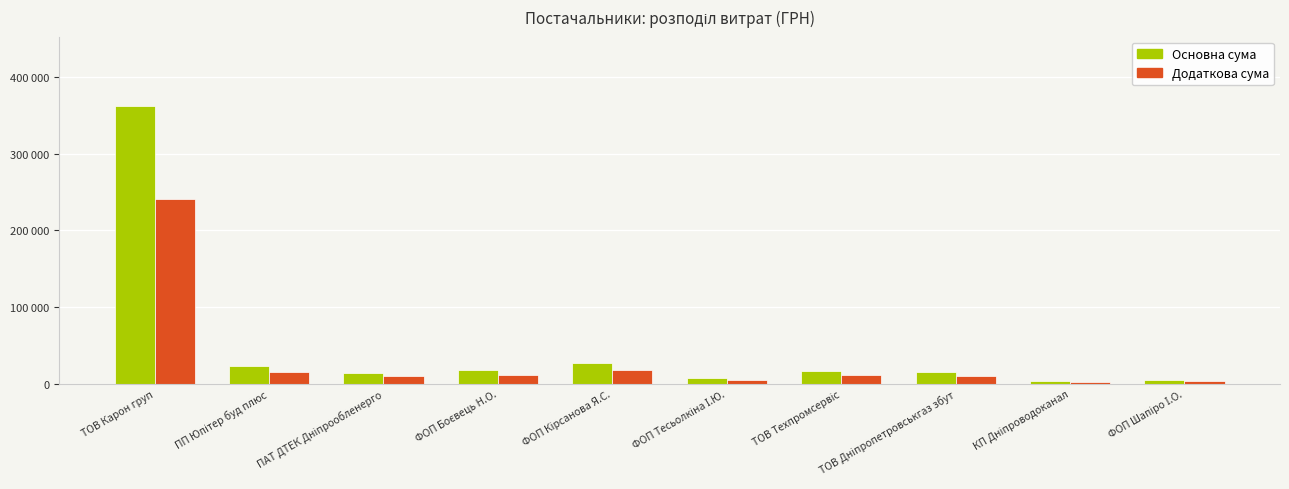

What is the approximate value of Додаткова сума at ПП Юпітер буд плюс?

15334.3